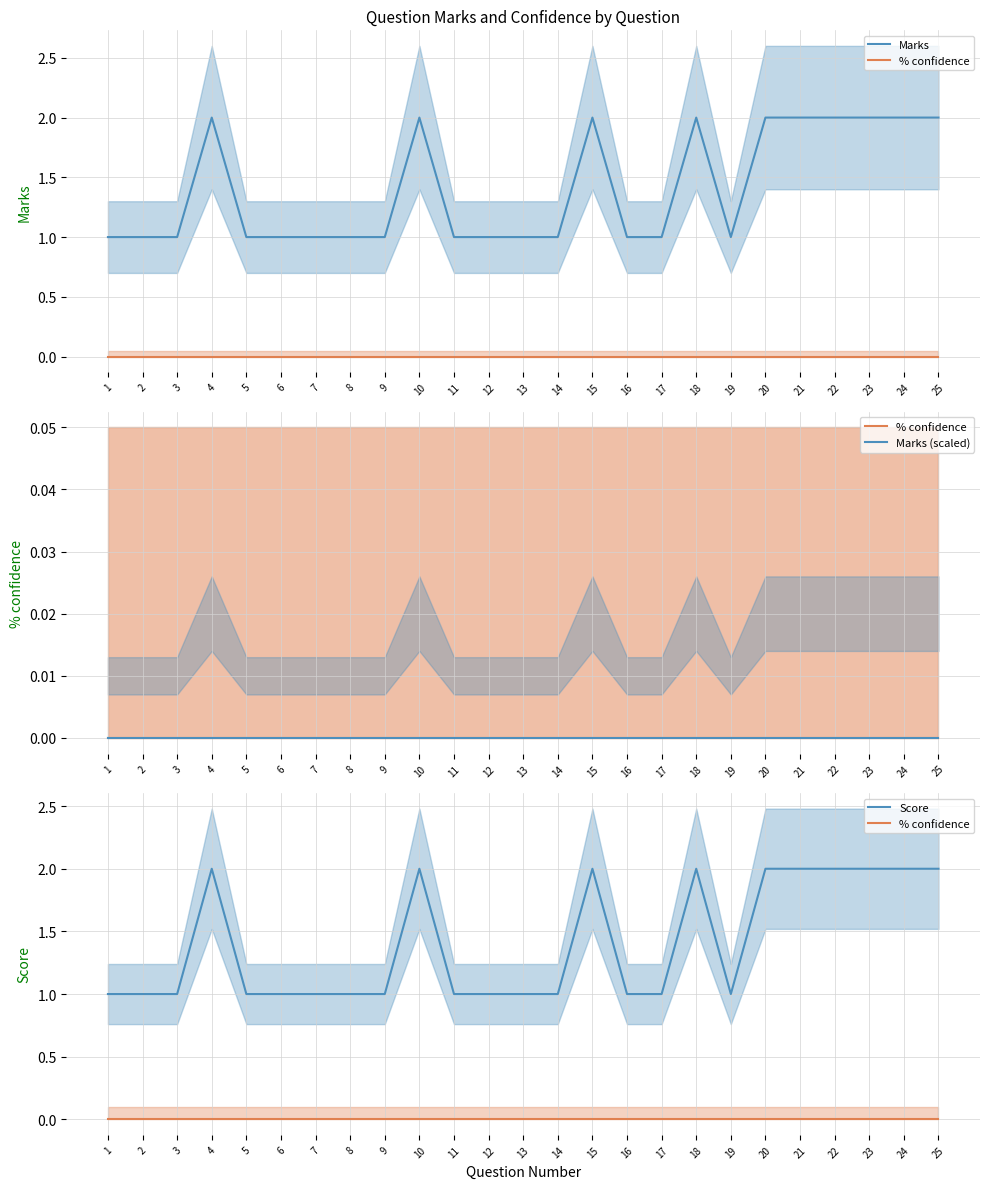

How many lines are shown in the chart?

4